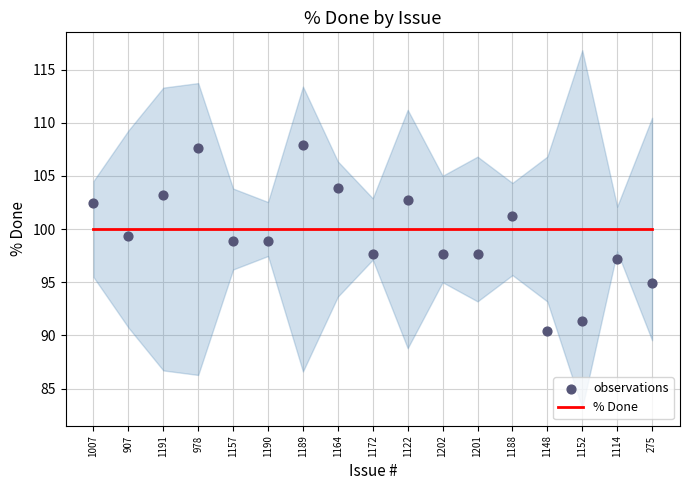

Which series contains the lowest Y value?

observations